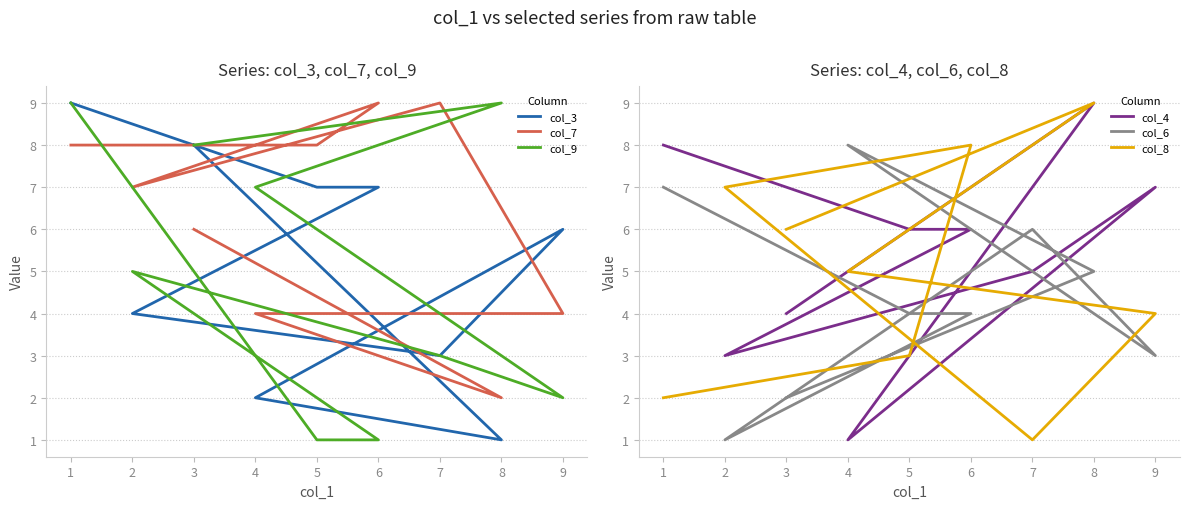

At which label does col_6 reach its peak?

4